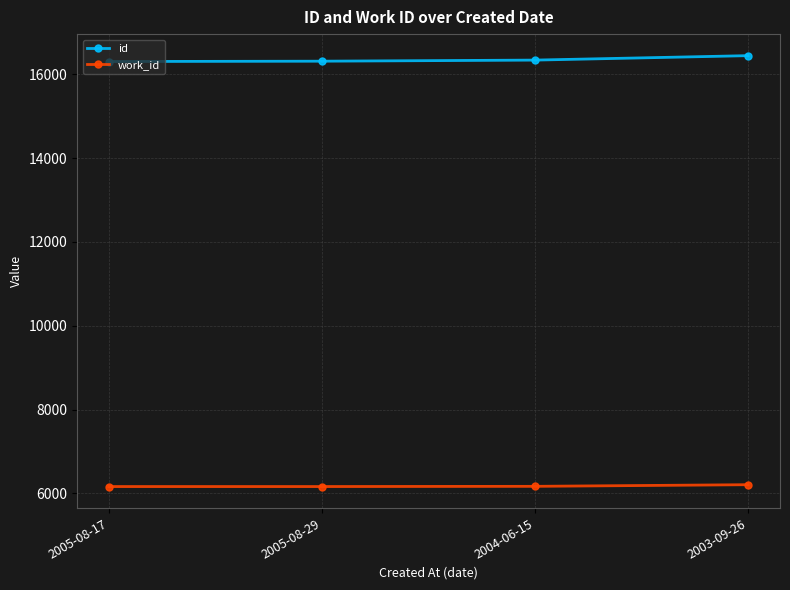

Is it true that work_id equals 2798 at 2005-08-29?

False